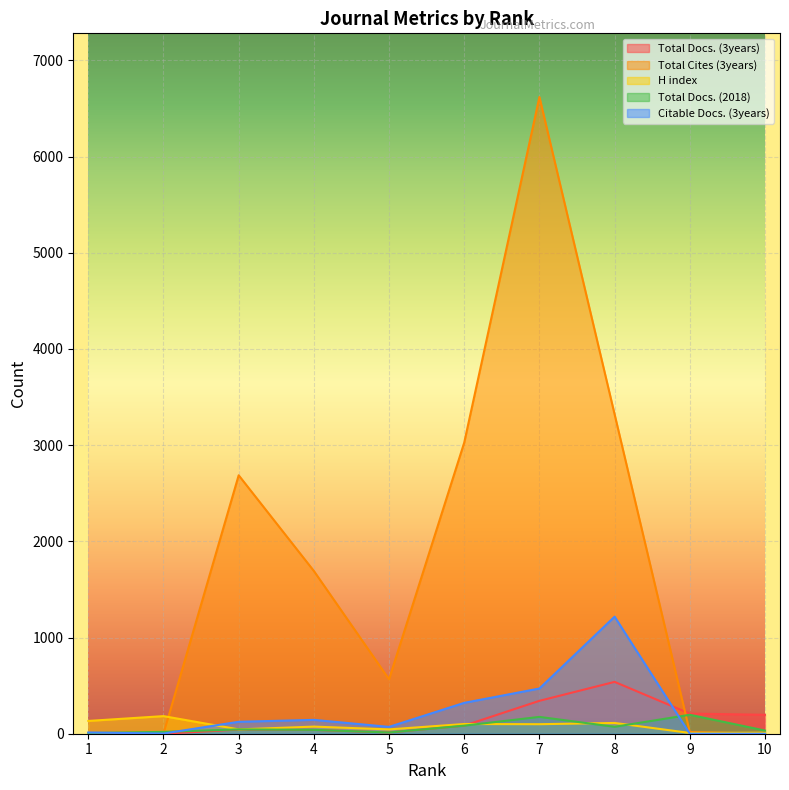

What is the sum of all Total Docs. (3years) values?

1467